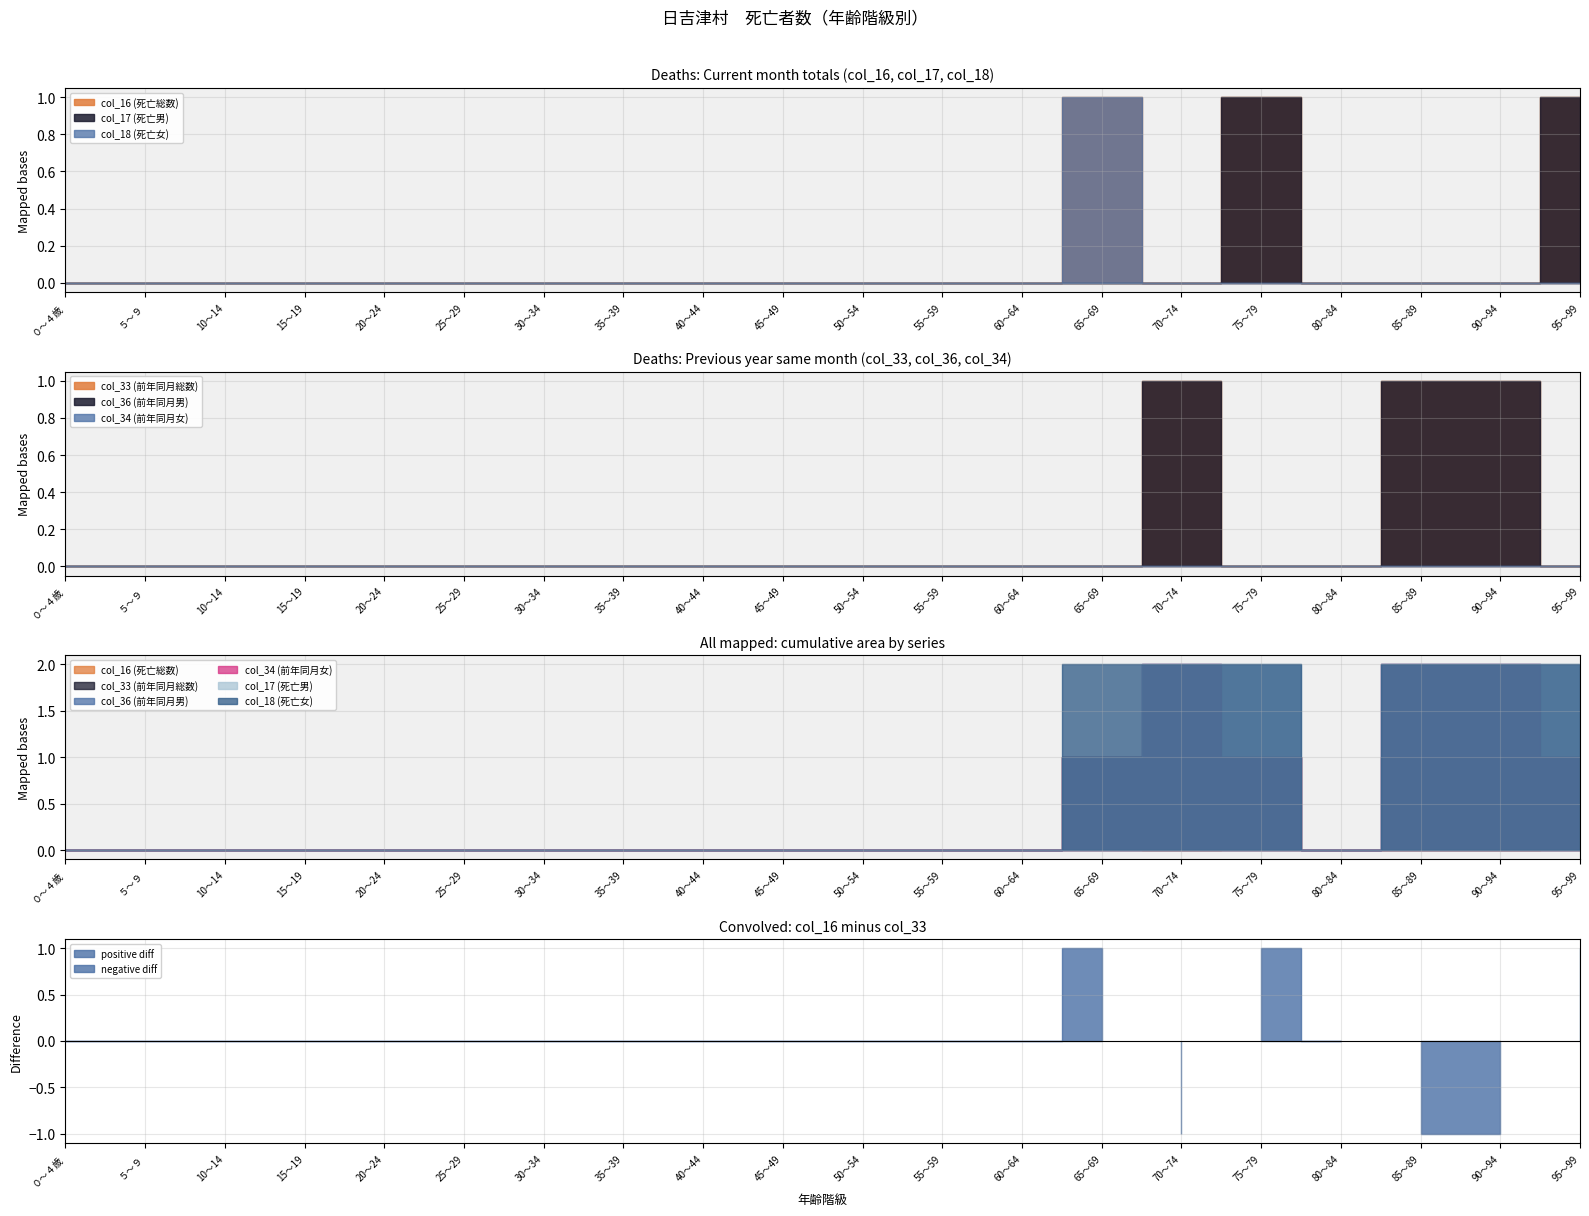

Which series ends up on top after the final intersection of col_33 (前年同月総数) and col_18 (死亡女)?

col_33 (前年同月総数)